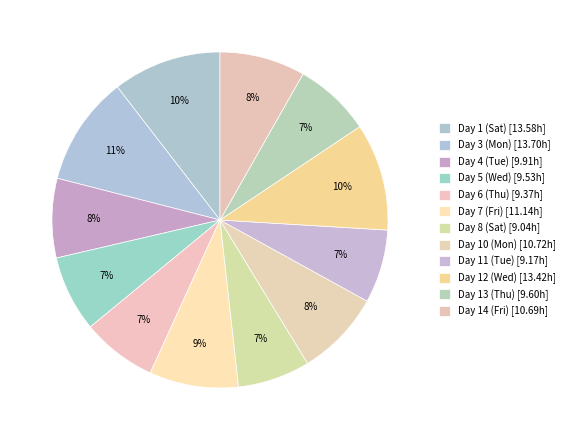

Do Day 1 (Sat) and Day 5 (Wed) together represent more than half of the pie?

No